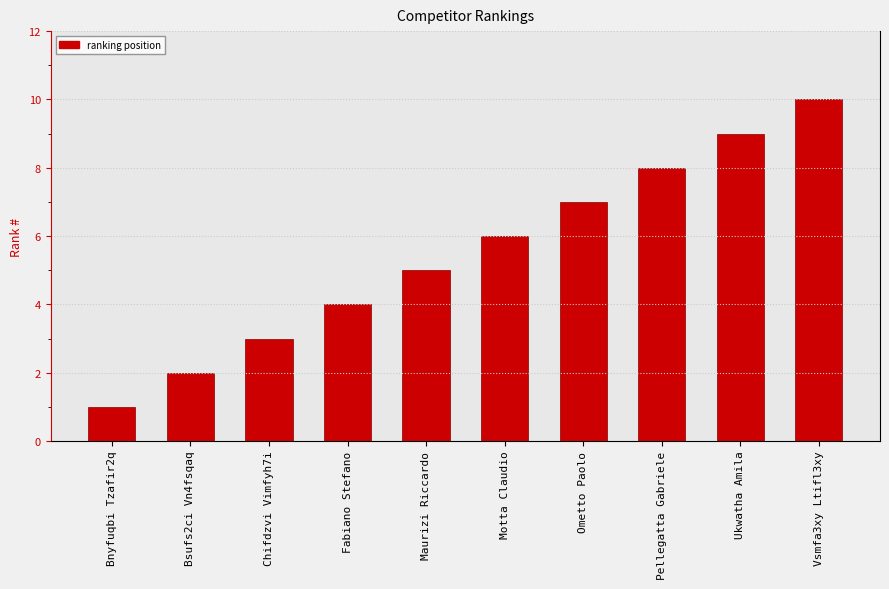

Reading left to right, transcribe all the data shown in this chart.

Bnyfuqbi Tzafir2q=1	Bsufs2ci Vn4fsqaq=2	Chifdzvi Vimfyh7i=3	Fabiano Stefano=4	Maurizi Riccardo=5	Motta Claudio=6	Ometto Paolo=7	Pellegatta Gabriele=8	Ukwatha Amila=9	Vsmfa3xy Ltifl3xy=10